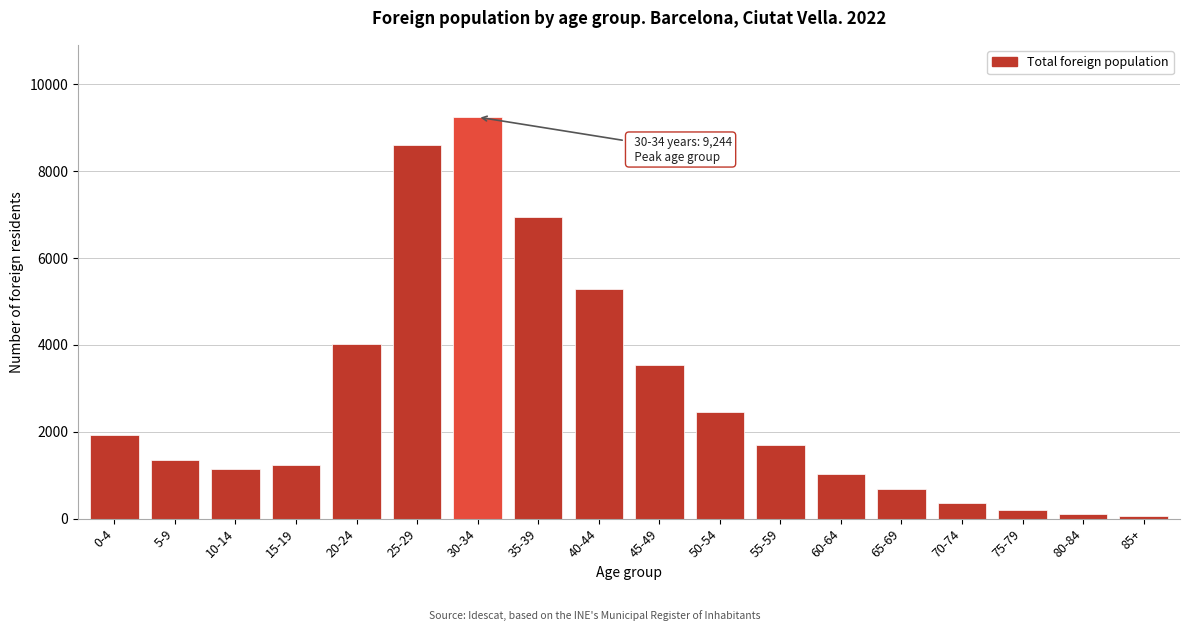

Reading left to right, transcribe all the data shown in this chart.

1917	1359	1133	1241	4022	8592	9244	6937	5295	3531	2446	1695	1020	671	354	195	99	50